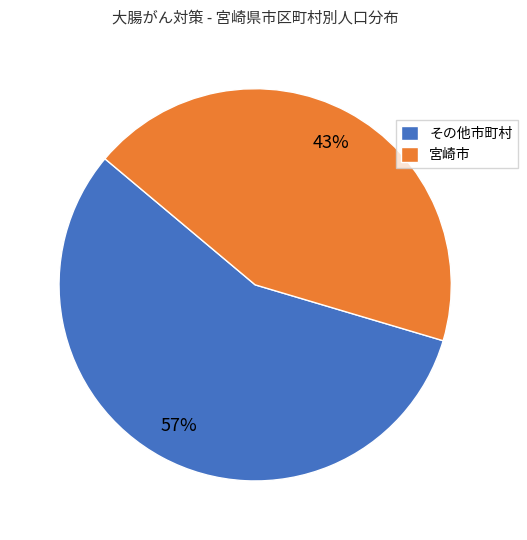

What is the majority slice?

その他市町村